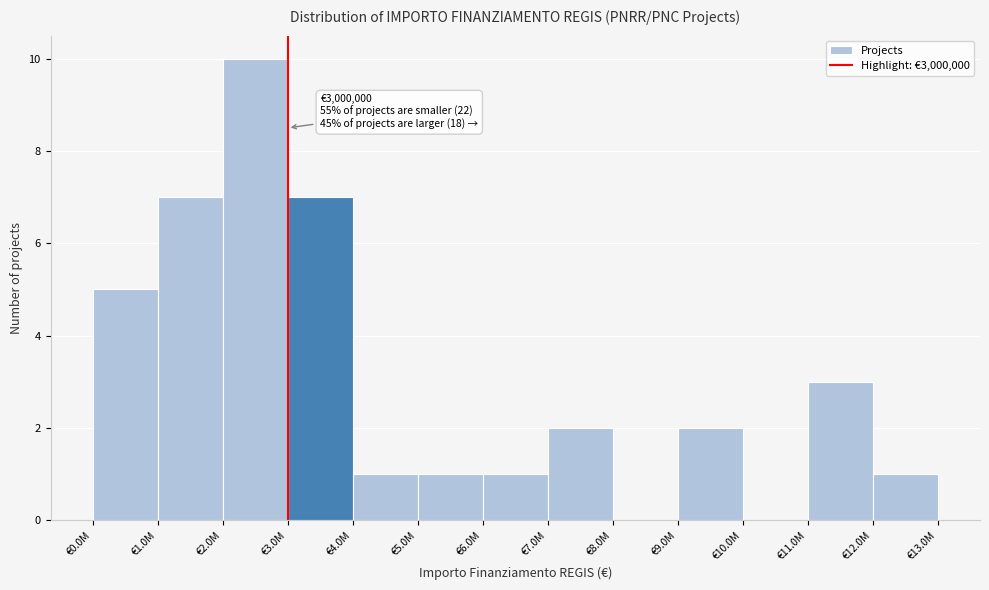

Reading left to right, list all the values displayed in this chart.

€0.0M=5	€1.0M=7	€2.0M=10	€3.0M=7	€4.0M=1	€5.0M=1	€6.0M=1	€7.0M=2	€8.0M=0	€9.0M=2	€10.0M=0	€11.0M=3	€12.0M=1